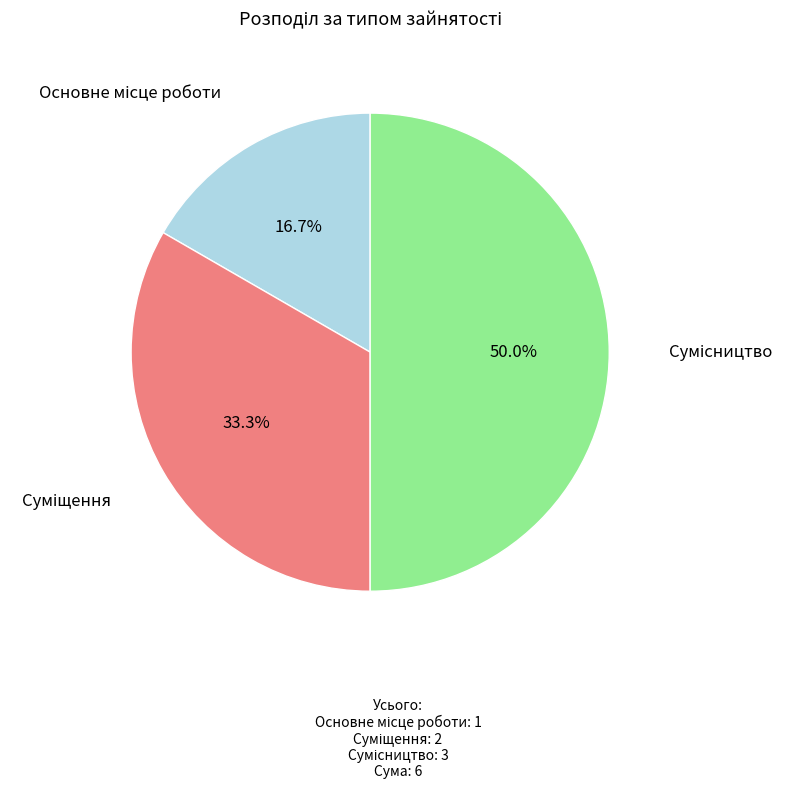

How many slices are in this pie chart?

3